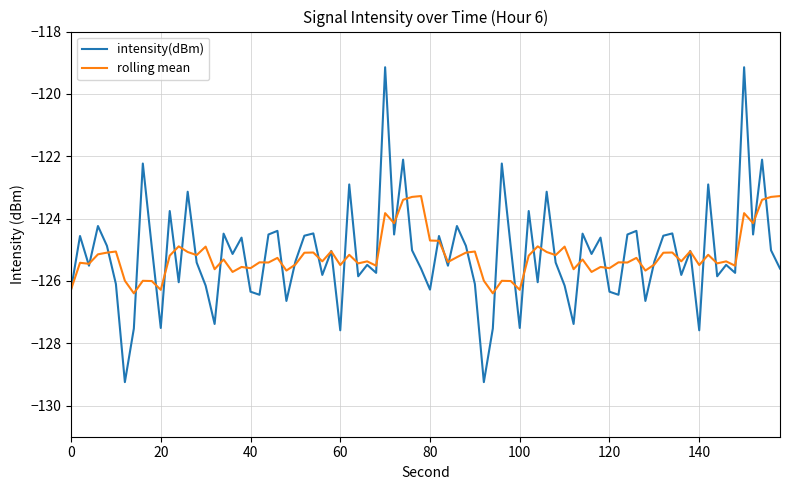

What is the smallest value displayed?

-129.2